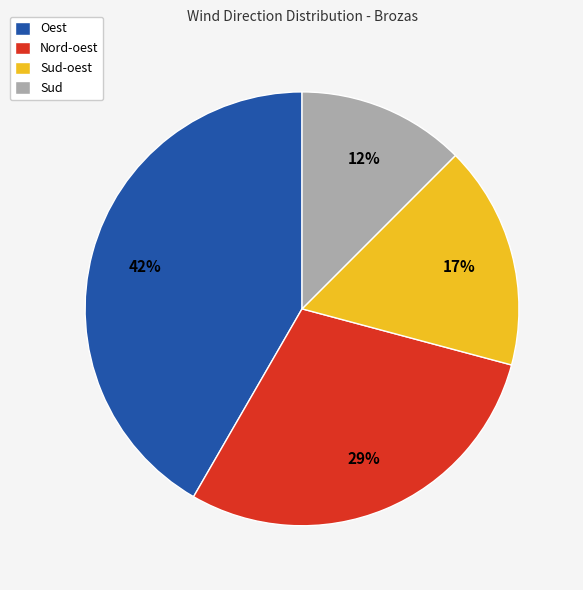

True or false: Sud-oest accounts for 17% of the total.

True